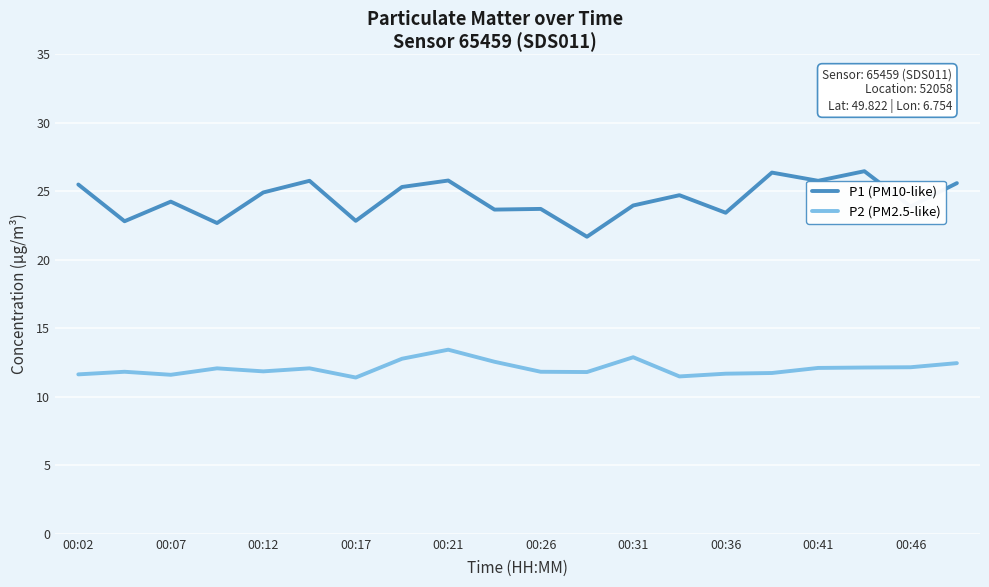

What is the difference between the second highest and second lowest values in the P2 (PM2.5-like) series?

1.4